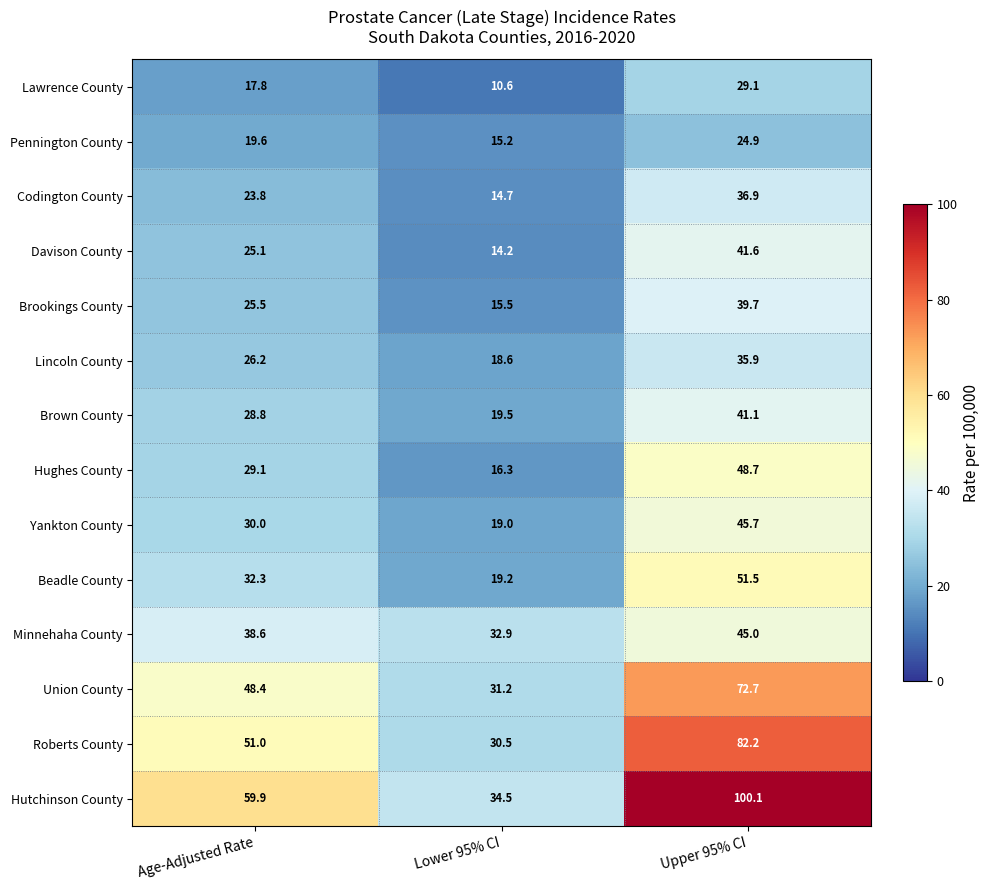

At which category is the sum across all series the highest?

Upper 95% CI